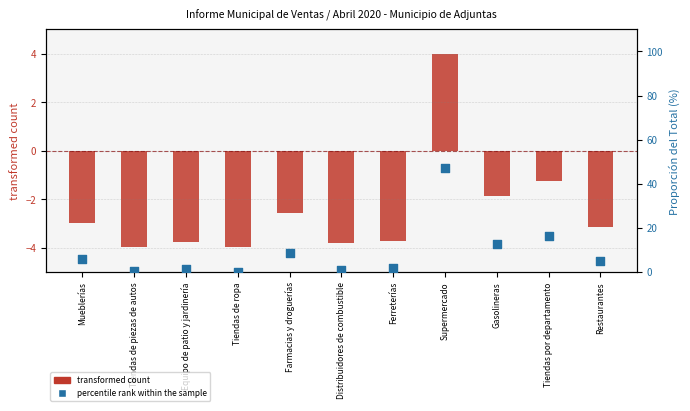

What is the total value across all series at Gasolineras?

10.8